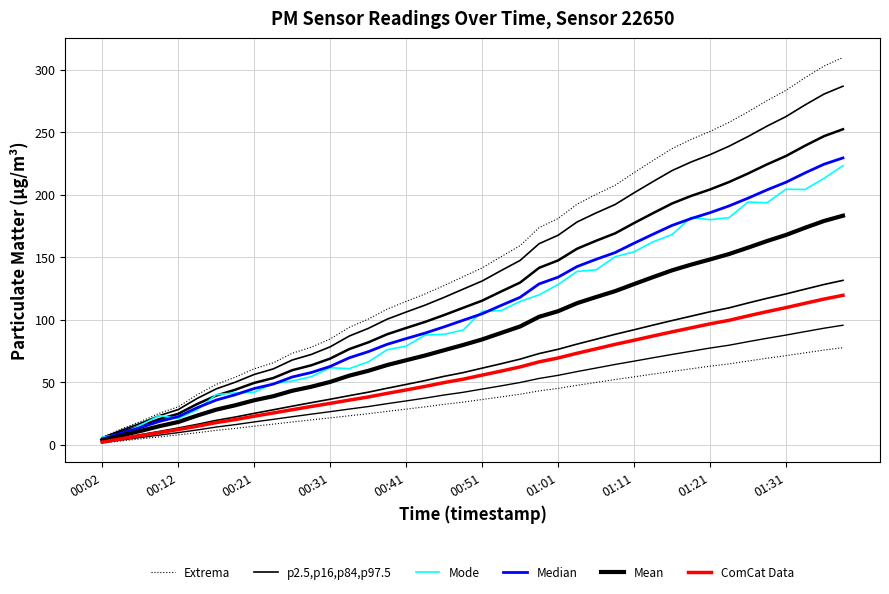

Is this an area chart (filled region under the line)?

No